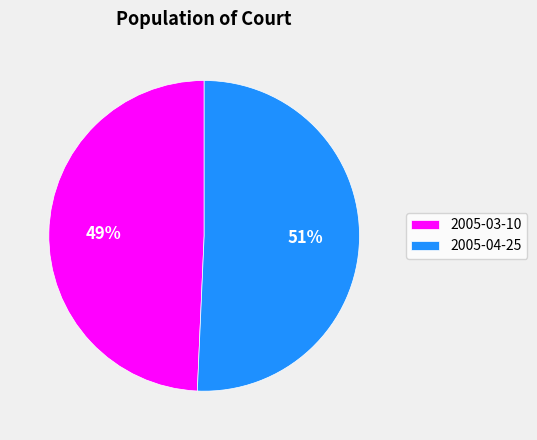

Which category has the biggest portion of the pie?

2005-04-25